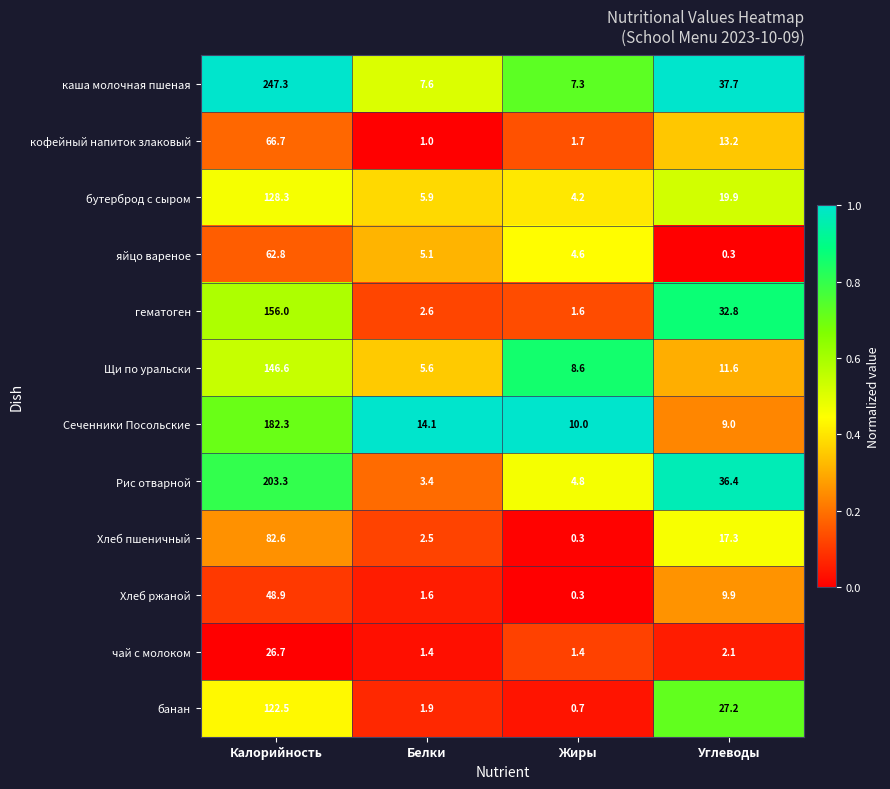

What is the smallest value displayed?

0.3